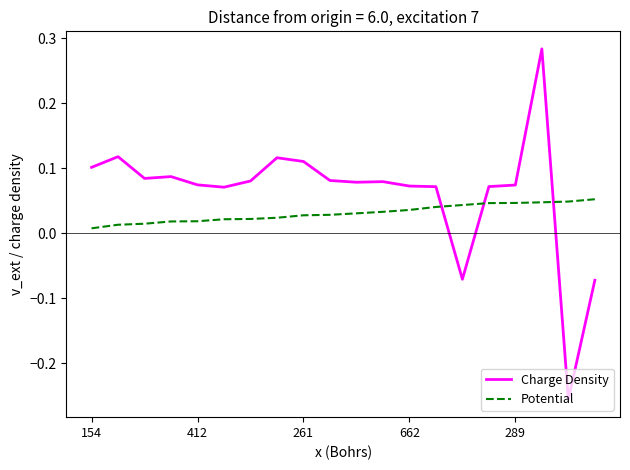

Which series has the largest range (max minus min)?

Charge Density